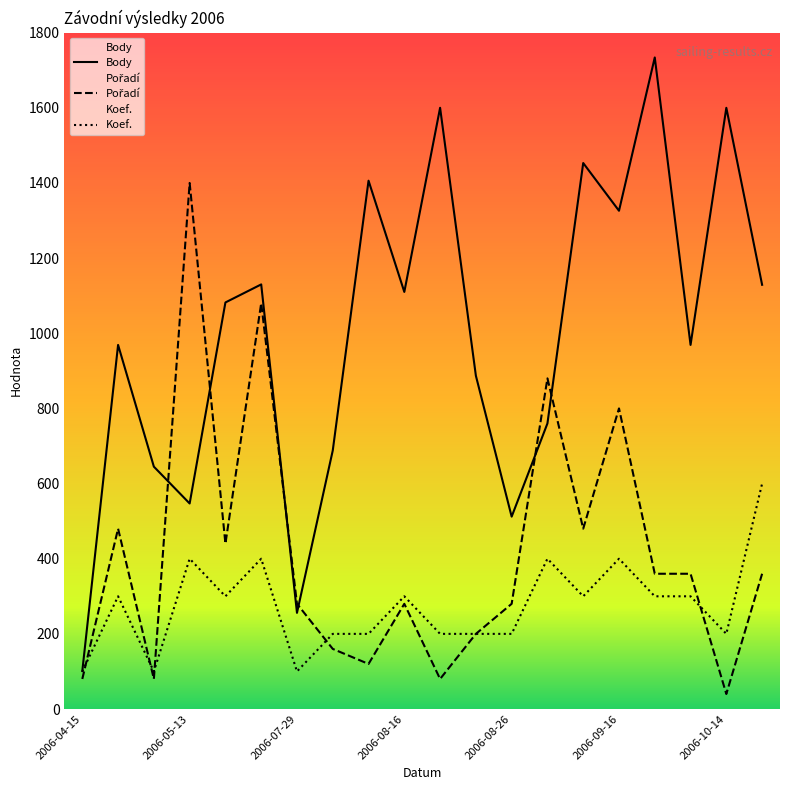

What is the label of the 15th point from the right?

2006-06-10